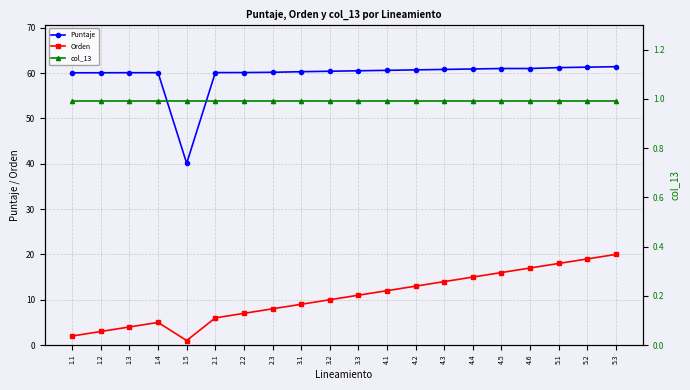

At which category is the sum across all series the highest?

5.3